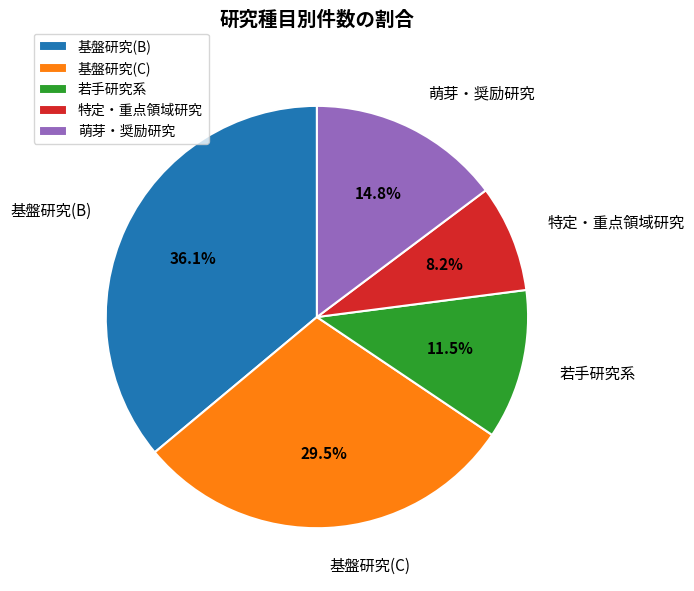

Which slice is the largest?

基盤研究(B)